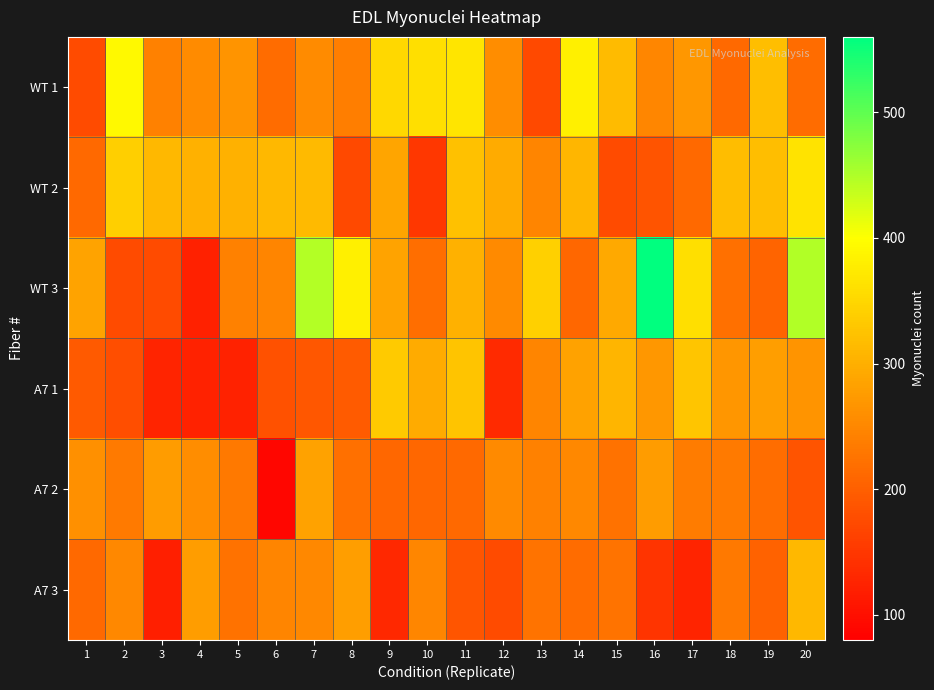

Which has a higher value, 20 or 1?

20